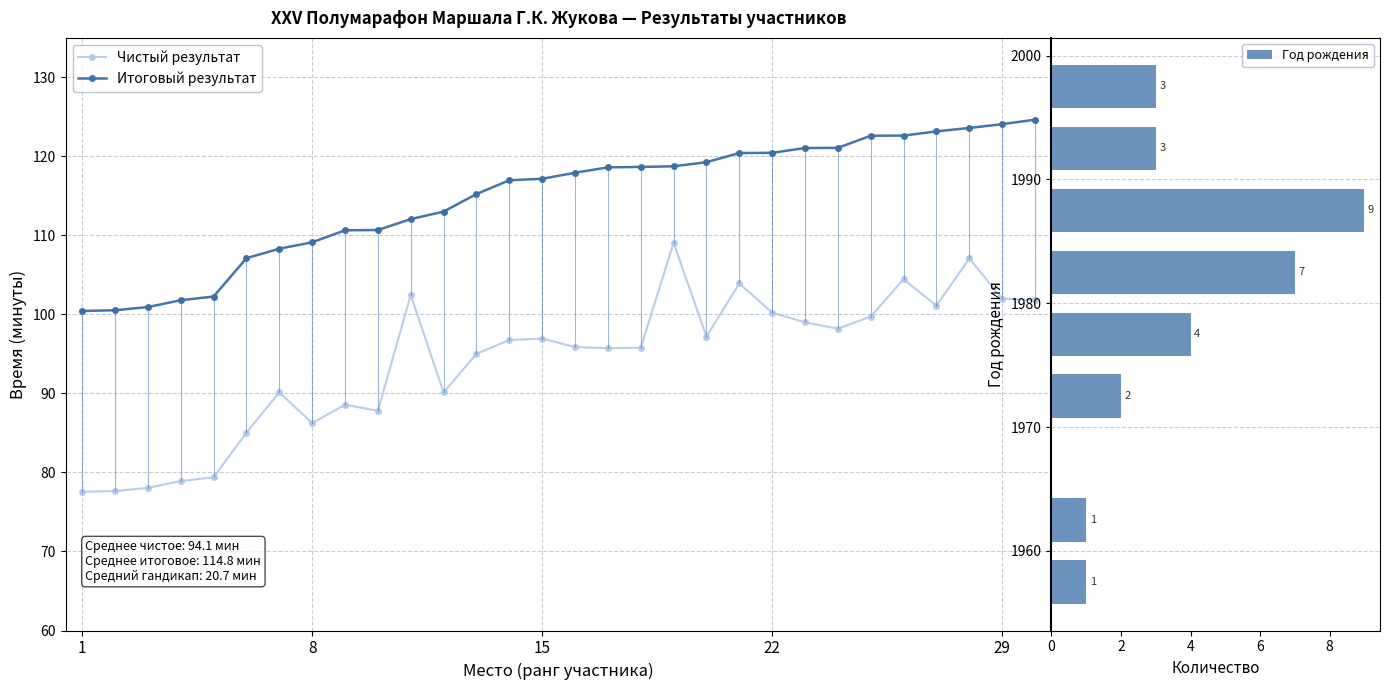

What is the average value of the Чистый результат (min) series?

94.1